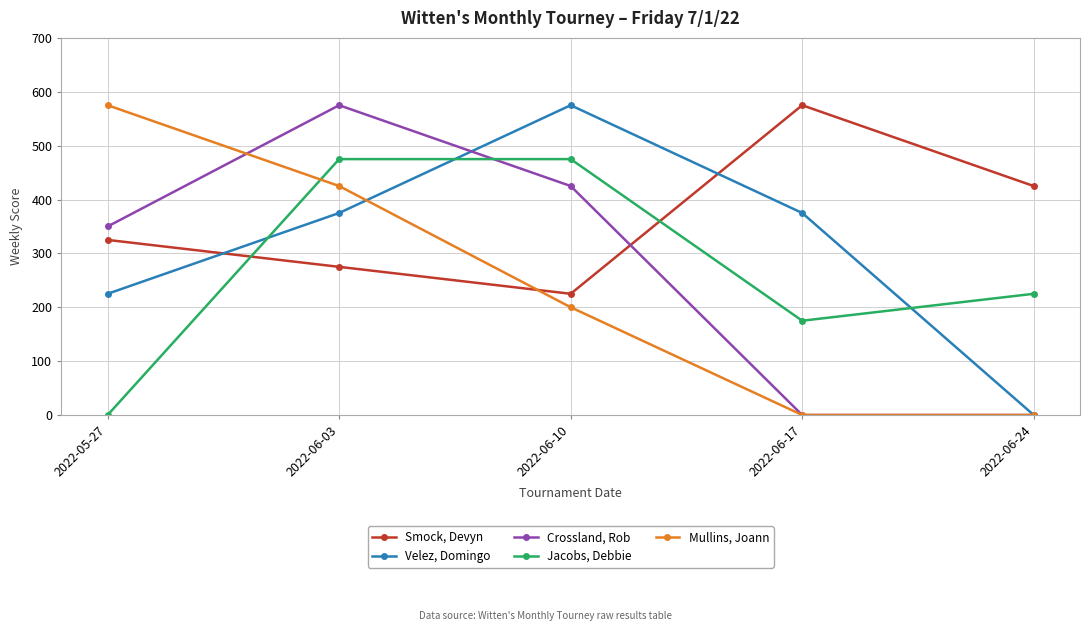

At which category does Velez, Domingo reach its first local peak?

2022-06-10